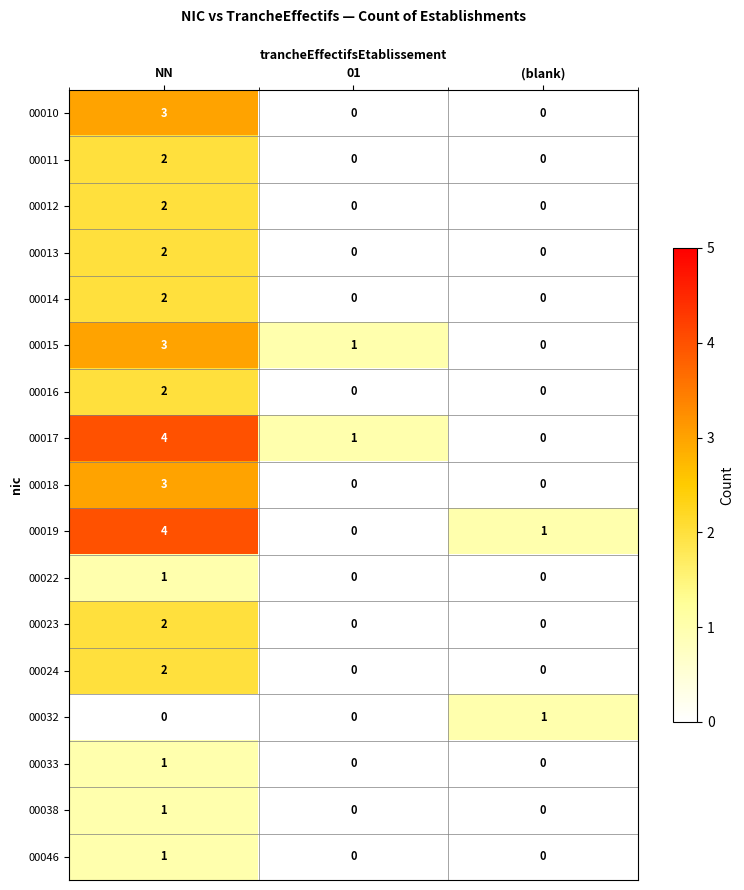

What is the total value across all series at NN?

35